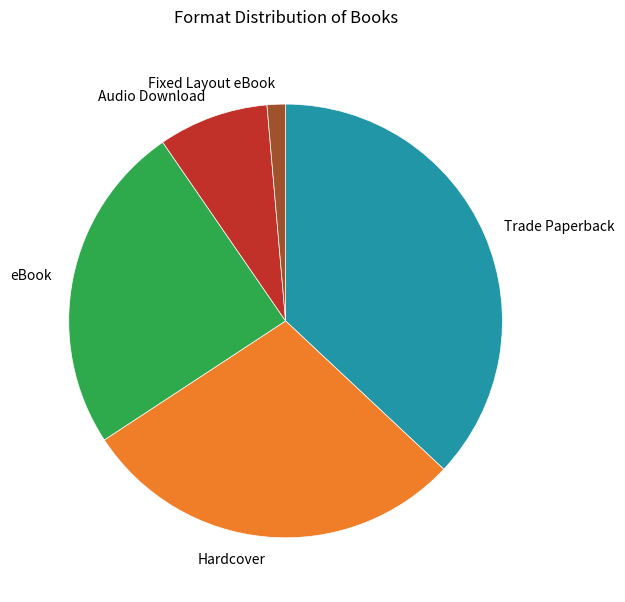

Which has a higher value, Trade Paperback or Hardcover?

Trade Paperback